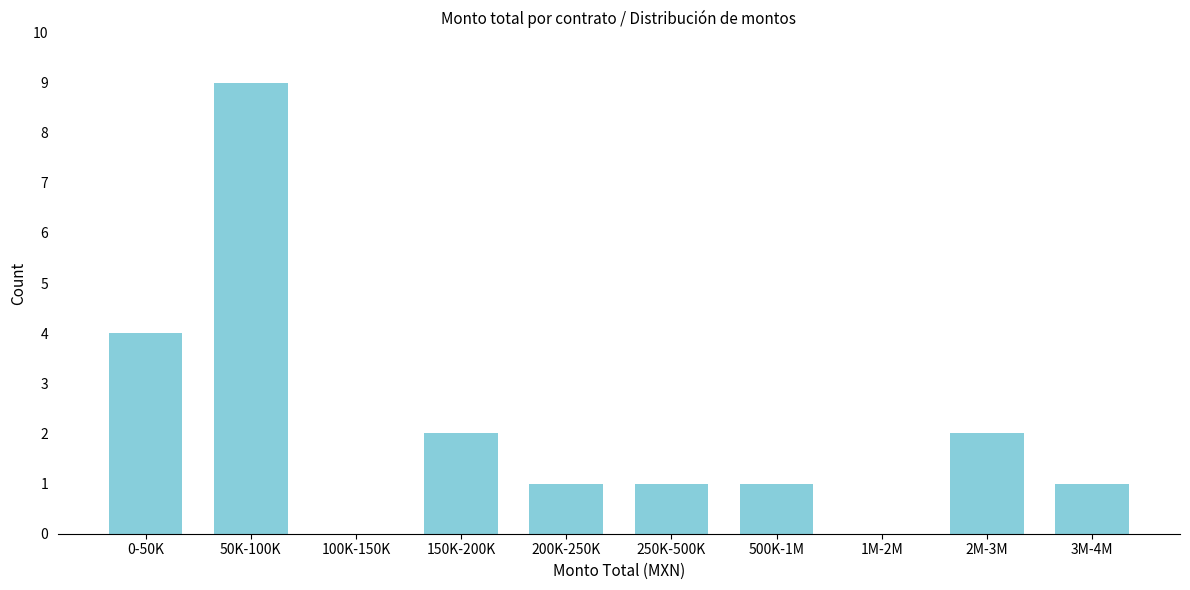

Reading right to left, list all the values displayed in this chart.

3M-4M=1	2M-3M=2	1M-2M=0	500K-1M=1	250K-500K=1	200K-250K=1	150K-200K=2	100K-150K=0	50K-100K=9	0-50K=4